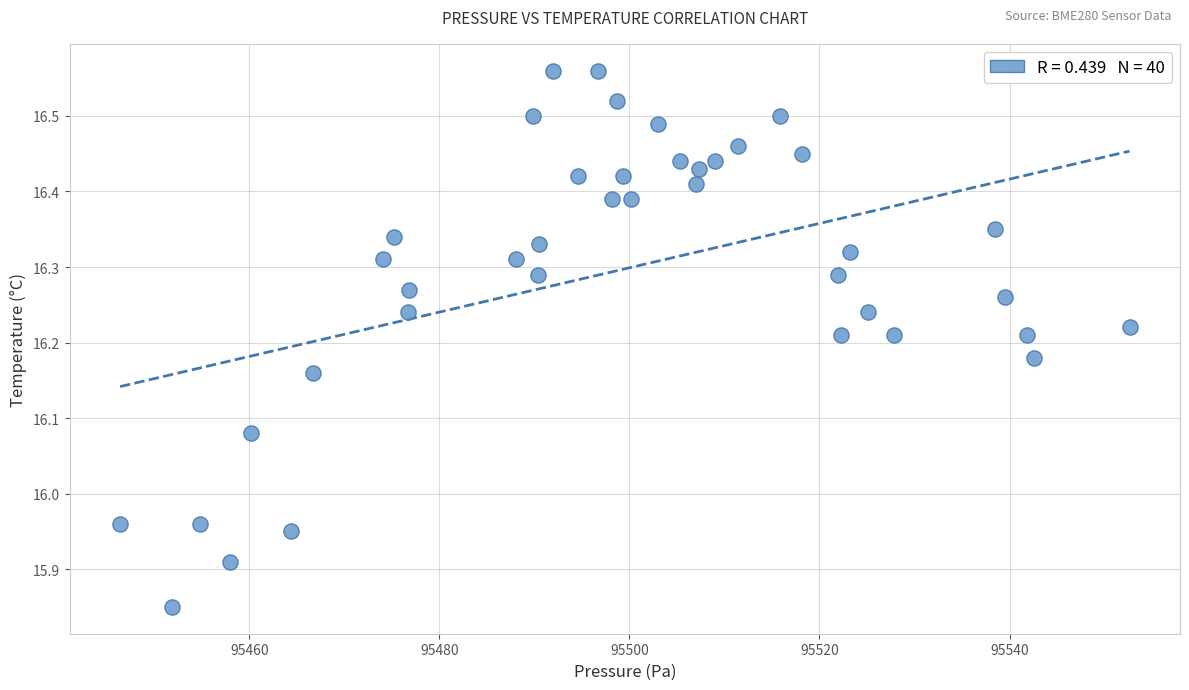

What is the range of X values (max minus min)?

106.2